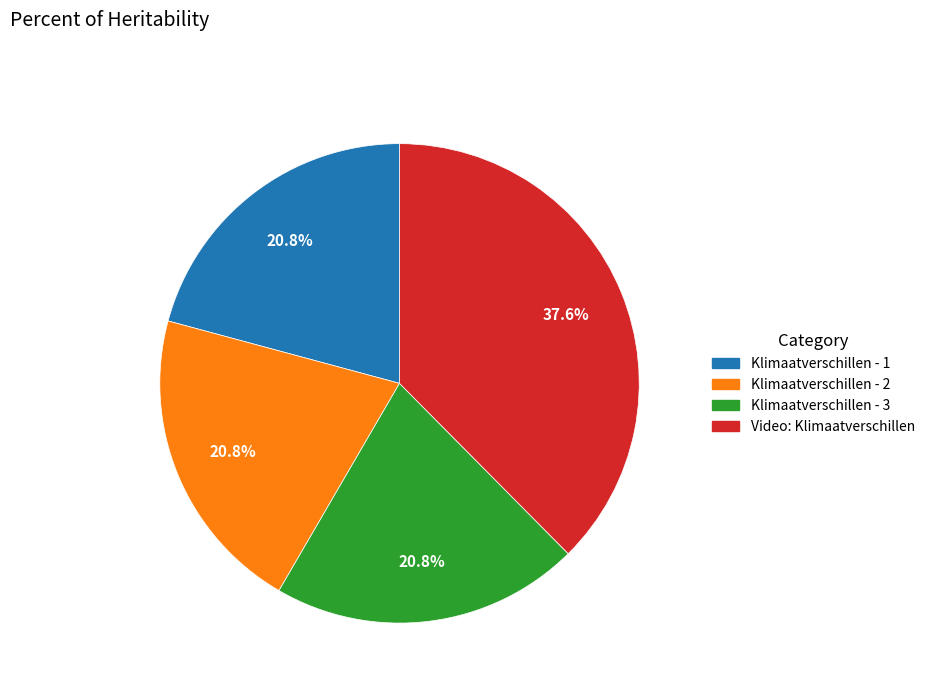

True or false: Klimaatverschillen - 1 accounts for 31% of the total.

False